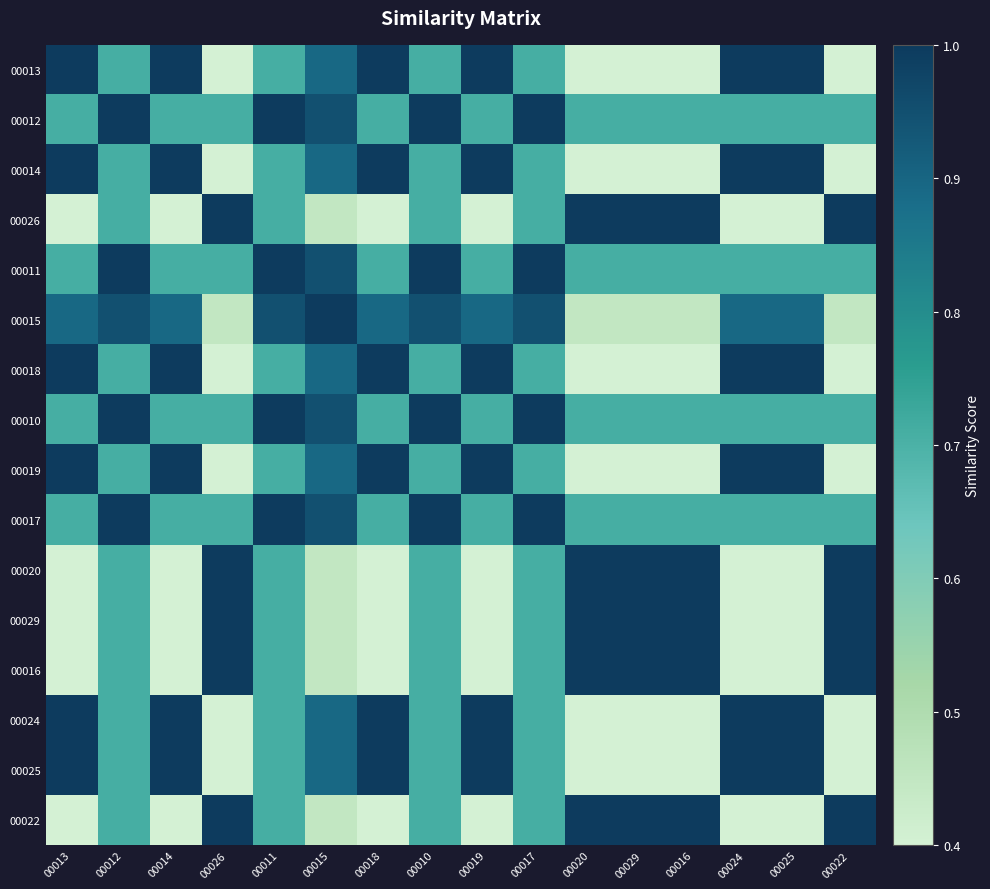

Reading right to left, transcribe all the data shown in this chart.

00013: 00022=0.0	00025=1.0	00024=1.0	00016=0.0	00029=0.0	00020=0.0	00017=0.7	00019=1.0	00010=0.7	00018=1.0	00015=0.9	00011=0.7	00026=0.0	00014=1.0	00012=0.7	00013=1.0
00012: 00022=0.7	00025=0.7	00024=0.7	00016=0.7	00029=0.7	00020=0.7	00017=1.0	00019=0.7	00010=1.0	00018=0.7	00015=0.9	00011=1.0	00026=0.7	00014=0.7	00012=1.0	00013=0.7
00014: 00022=0.0	00025=1.0	00024=1.0	00016=0.0	00029=0.0	00020=0.0	00017=0.7	00019=1.0	00010=0.7	00018=1.0	00015=0.9	00011=0.7	00026=0.0	00014=1.0	00012=0.7	00013=1.0
00026: 00022=1.0	00025=0.0	00024=0.0	00016=1.0	00029=1.0	00020=1.0	00017=0.7	00019=0.0	00010=0.7	00018=0.0	00015=0.4	00011=0.7	00026=1.0	00014=0.0	00012=0.7	00013=0.0
00011: 00022=0.7	00025=0.7	00024=0.7	00016=0.7	00029=0.7	00020=0.7	00017=1.0	00019=0.7	00010=1.0	00018=0.7	00015=0.9	00011=1.0	00026=0.7	00014=0.7	00012=1.0	00013=0.7
00015: 00022=0.4	00025=0.9	00024=0.9	00016=0.4	00029=0.4	00020=0.4	00017=0.9	00019=0.9	00010=0.9	00018=0.9	00015=1.0	00011=0.9	00026=0.4	00014=0.9	00012=0.9	00013=0.9
00018: 00022=0.0	00025=1.0	00024=1.0	00016=0.0	00029=0.0	00020=0.0	00017=0.7	00019=1.0	00010=0.7	00018=1.0	00015=0.9	00011=0.7	00026=0.0	00014=1.0	00012=0.7	00013=1.0
00010: 00022=0.7	00025=0.7	00024=0.7	00016=0.7	00029=0.7	00020=0.7	00017=1.0	00019=0.7	00010=1.0	00018=0.7	00015=0.9	00011=1.0	00026=0.7	00014=0.7	00012=1.0	00013=0.7
00019: 00022=0.0	00025=1.0	00024=1.0	00016=0.0	00029=0.0	00020=0.0	00017=0.7	00019=1.0	00010=0.7	00018=1.0	00015=0.9	00011=0.7	00026=0.0	00014=1.0	00012=0.7	00013=1.0
00017: 00022=0.7	00025=0.7	00024=0.7	00016=0.7	00029=0.7	00020=0.7	00017=1.0	00019=0.7	00010=1.0	00018=0.7	00015=0.9	00011=1.0	00026=0.7	00014=0.7	00012=1.0	00013=0.7
00020: 00022=1.0	00025=0.0	00024=0.0	00016=1.0	00029=1.0	00020=1.0	00017=0.7	00019=0.0	00010=0.7	00018=0.0	00015=0.4	00011=0.7	00026=1.0	00014=0.0	00012=0.7	00013=0.0
00029: 00022=1.0	00025=0.0	00024=0.0	00016=1.0	00029=1.0	00020=1.0	00017=0.7	00019=0.0	00010=0.7	00018=0.0	00015=0.4	00011=0.7	00026=1.0	00014=0.0	00012=0.7	00013=0.0
00016: 00022=1.0	00025=0.0	00024=0.0	00016=1.0	00029=1.0	00020=1.0	00017=0.7	00019=0.0	00010=0.7	00018=0.0	00015=0.4	00011=0.7	00026=1.0	00014=0.0	00012=0.7	00013=0.0
00024: 00022=0.0	00025=1.0	00024=1.0	00016=0.0	00029=0.0	00020=0.0	00017=0.7	00019=1.0	00010=0.7	00018=1.0	00015=0.9	00011=0.7	00026=0.0	00014=1.0	00012=0.7	00013=1.0
00025: 00022=0.0	00025=1.0	00024=1.0	00016=0.0	00029=0.0	00020=0.0	00017=0.7	00019=1.0	00010=0.7	00018=1.0	00015=0.9	00011=0.7	00026=0.0	00014=1.0	00012=0.7	00013=1.0
00022: 00022=1.0	00025=0.0	00024=0.0	00016=1.0	00029=1.0	00020=1.0	00017=0.7	00019=0.0	00010=0.7	00018=0.0	00015=0.4	00011=0.7	00026=1.0	00014=0.0	00012=0.7	00013=0.0